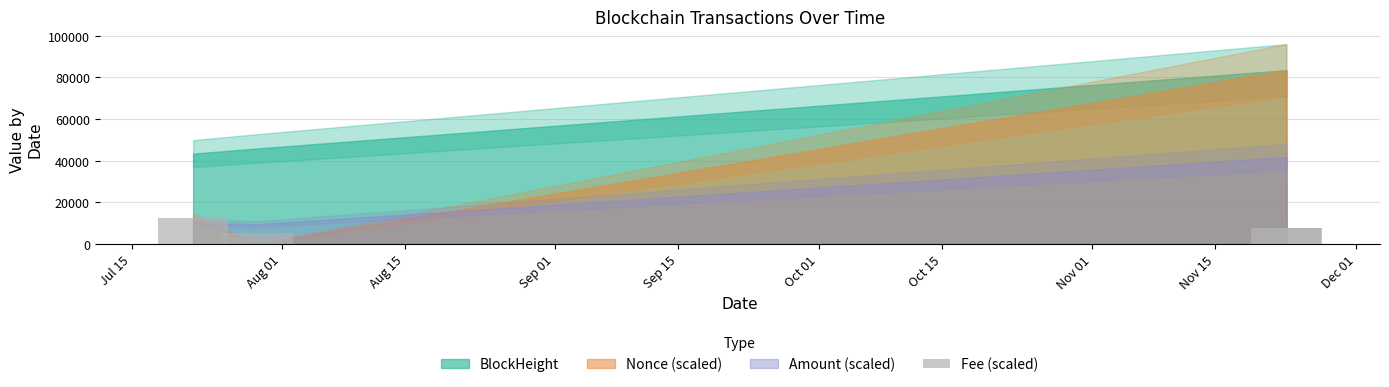

What is the greatest value displayed?

12522.6